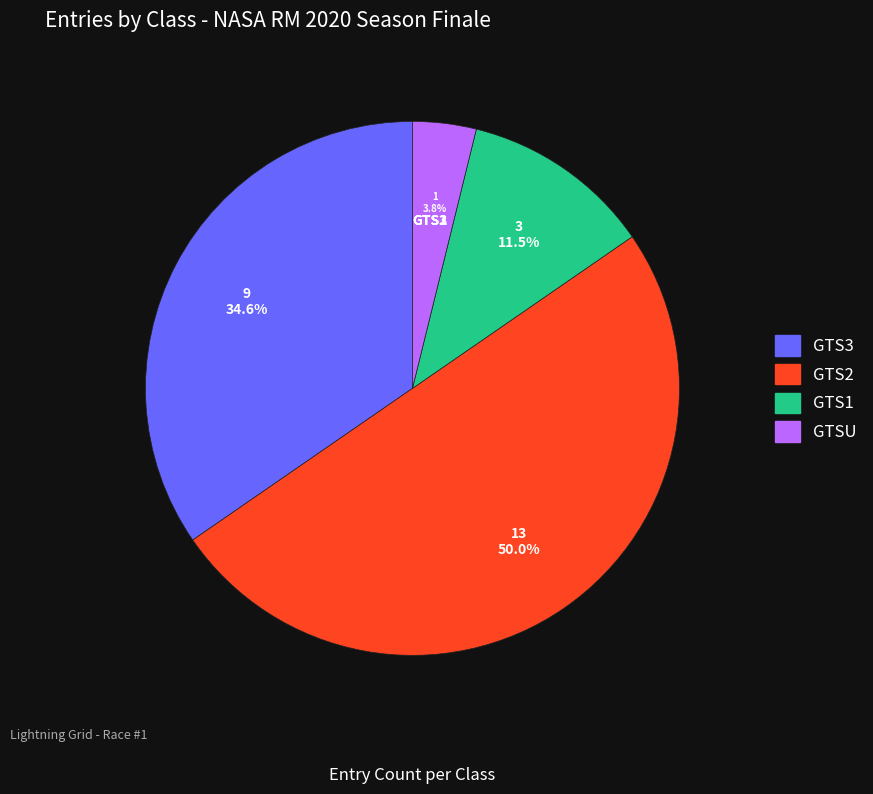

Do GTSU and GTS2 together represent more than half of the pie?

Yes